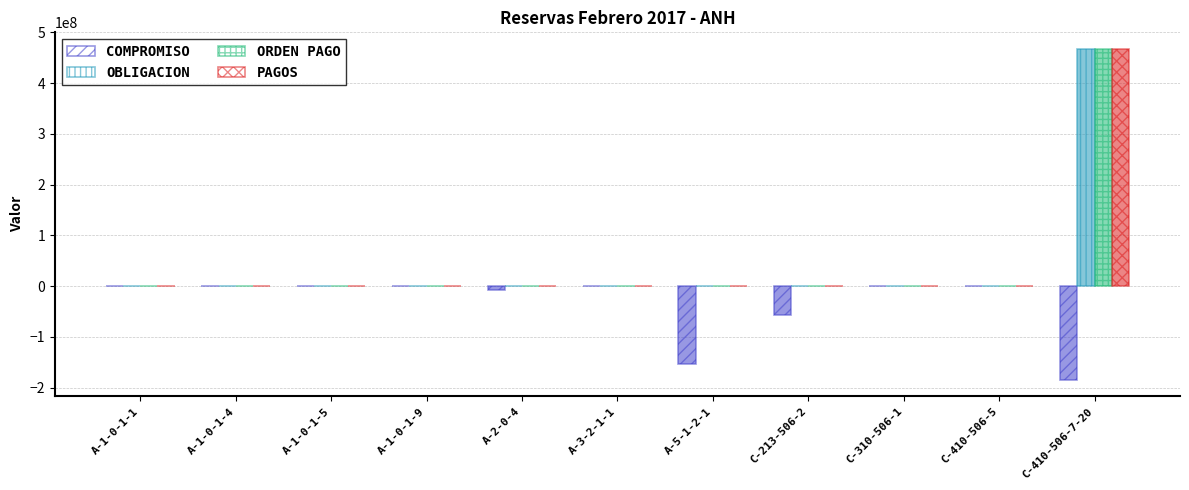

Between C-410-506-7-20 and C-213-506-2, which is larger?

C-213-506-2